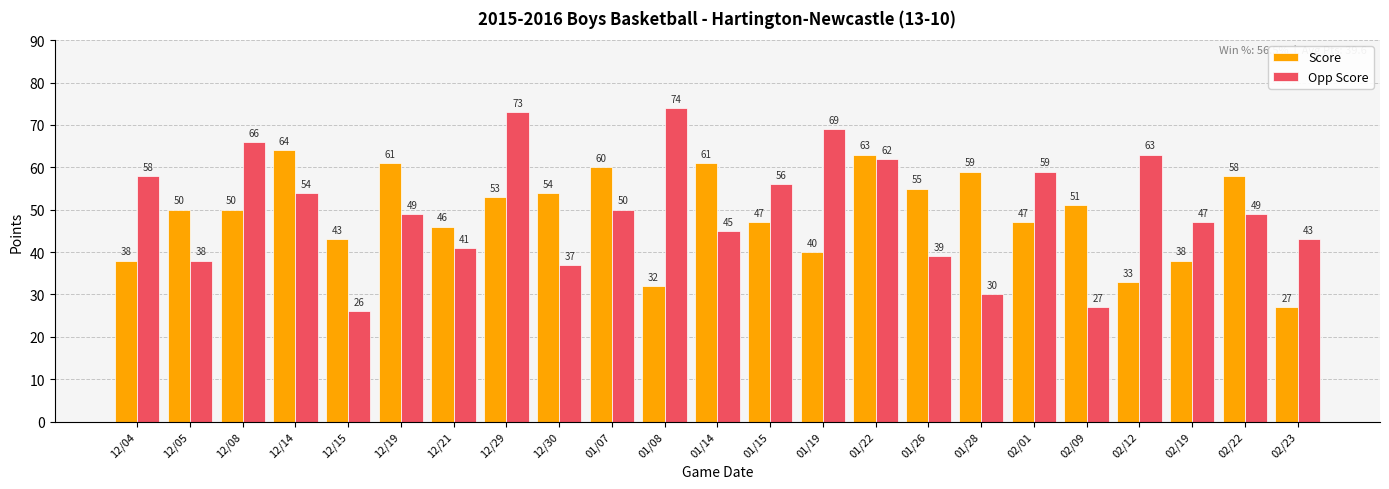

What is the maximum value shown in the chart?

74